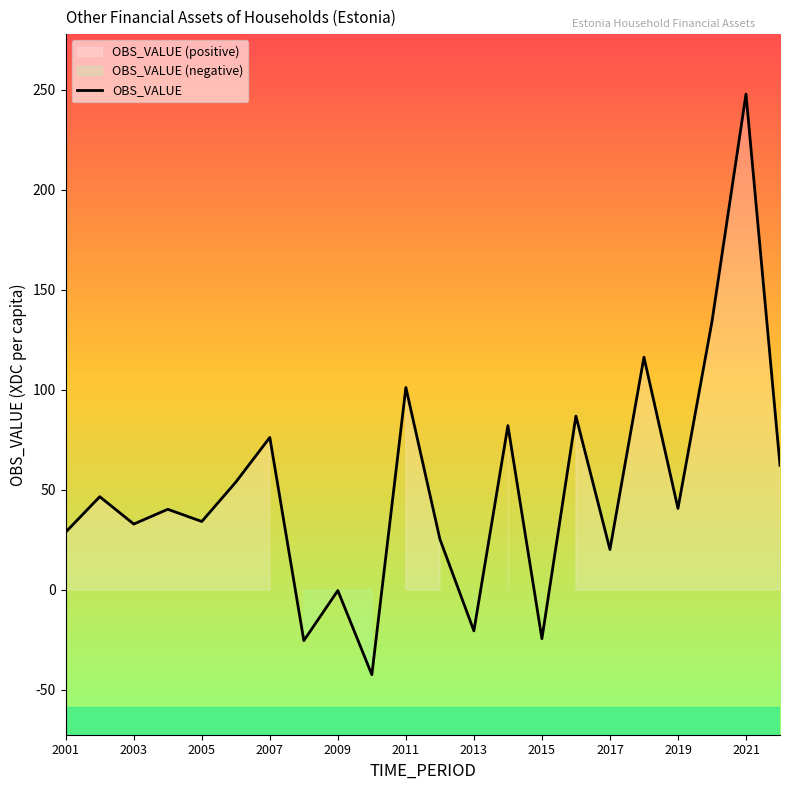

Reading left to right, list all the values displayed in this chart.

28.9	46.6	32.9	40.3	34.2	53.9	76.3	-25.3	-0.3	-42.4	101.2	25.4	-20.5	82.2	-24.4	86.9	20.2	116.4	40.8	134.2	247.9	62.3